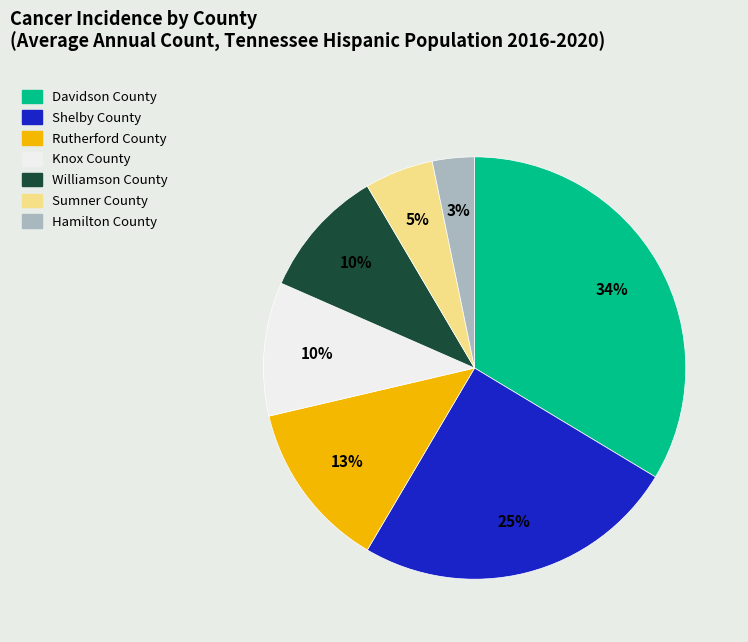

Is there any slice that represents more than half of the pie?

No